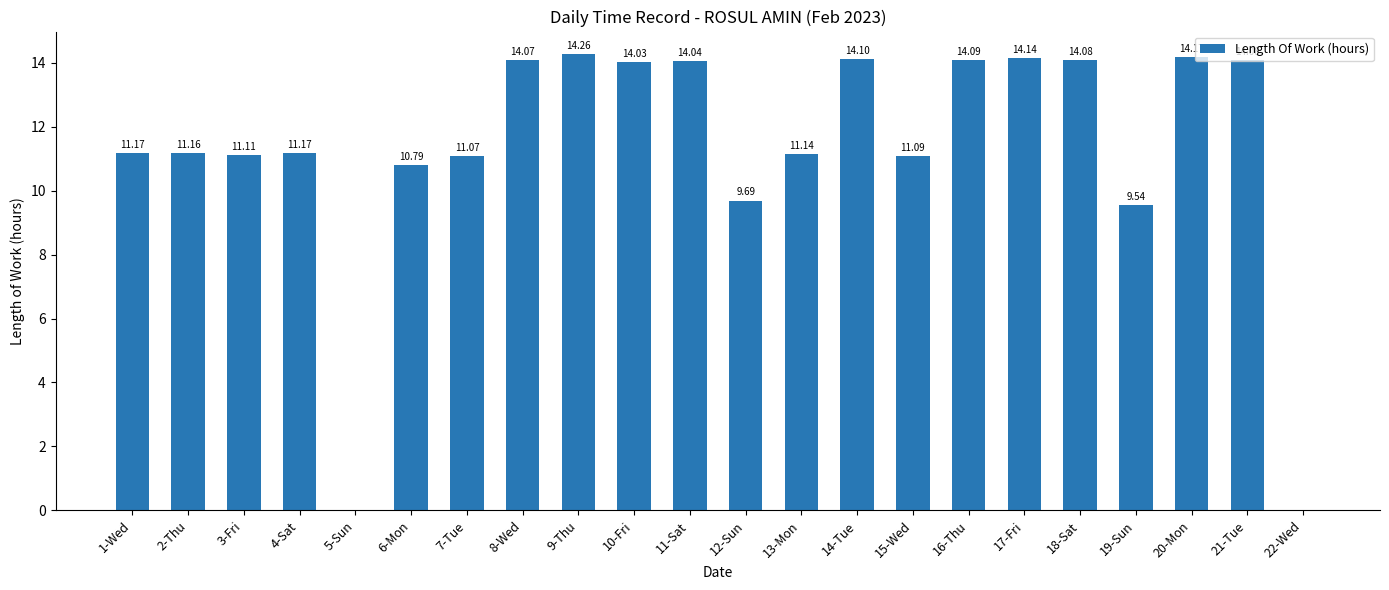

The value at 15-Wed is 15.1. True or false?

False